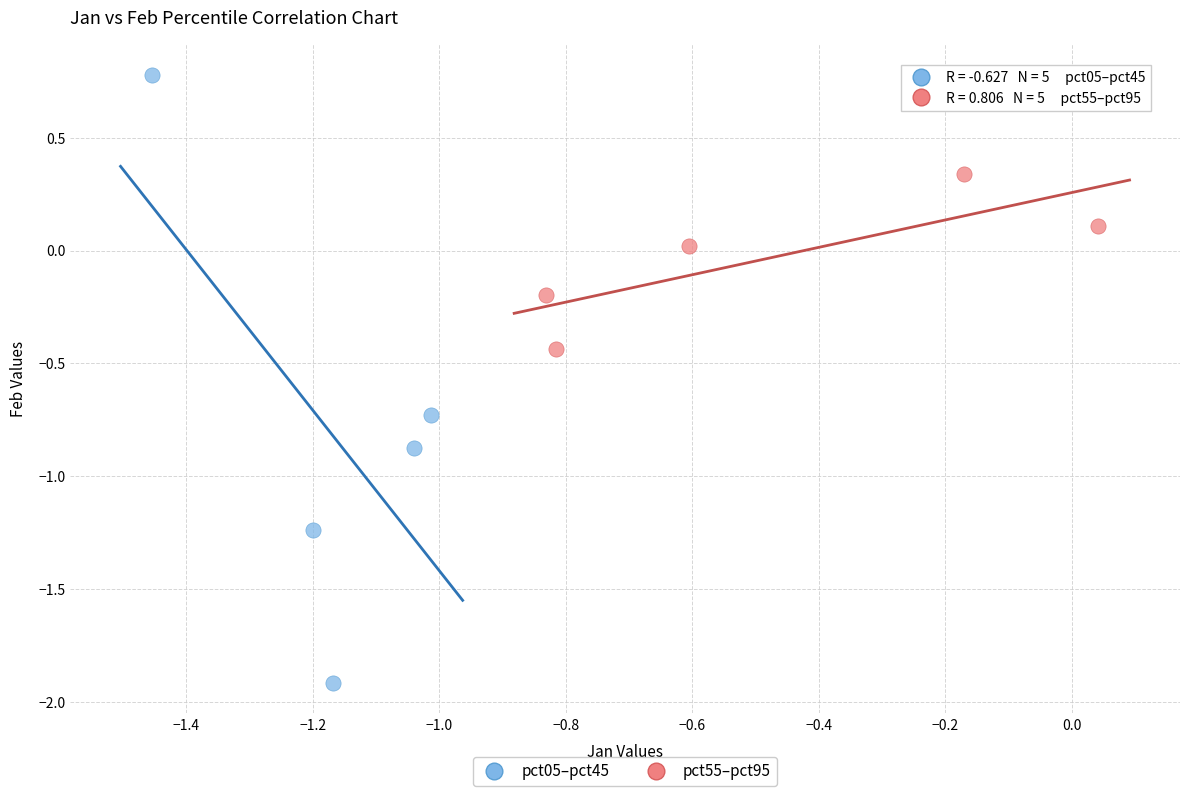

Which series reaches the maximum Y coordinate?

pct05–pct45